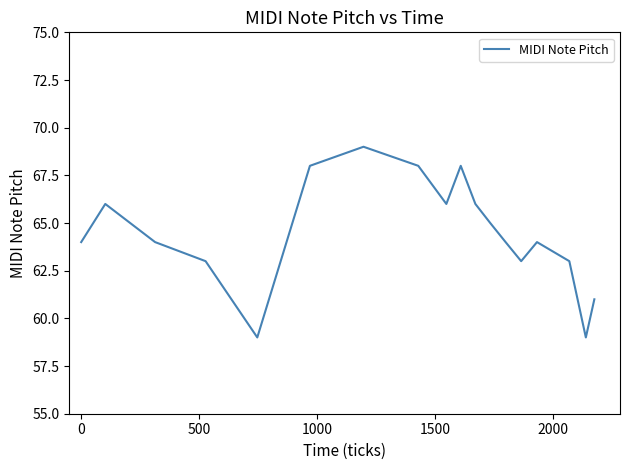

Does the chart have visible grid lines?

No